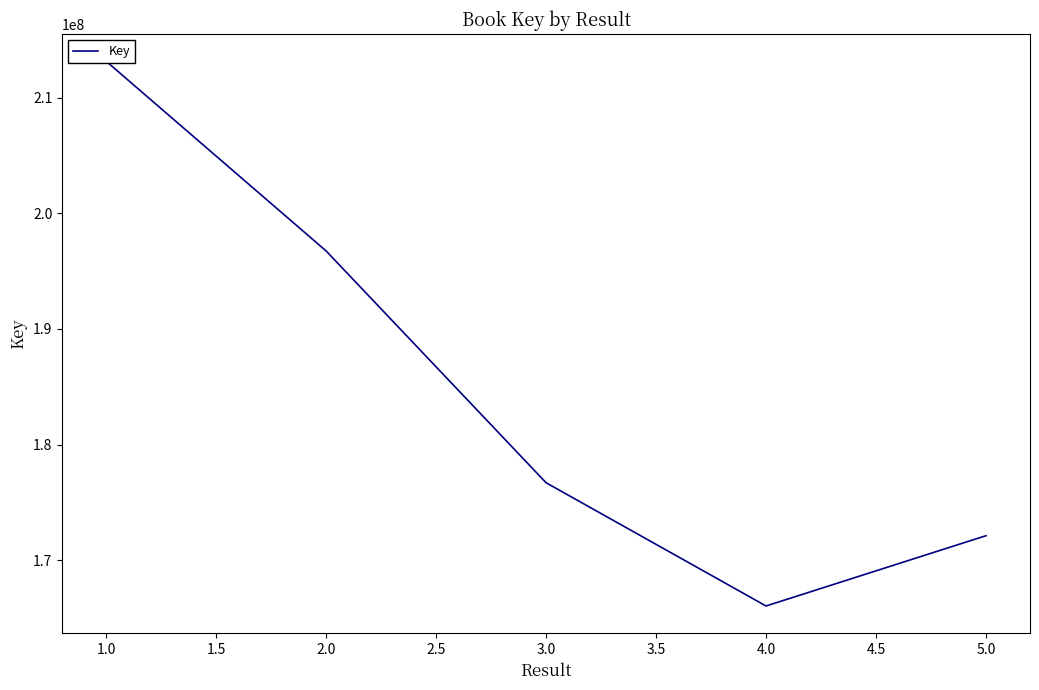

What is the difference between the maximum and minimum values?

47133498